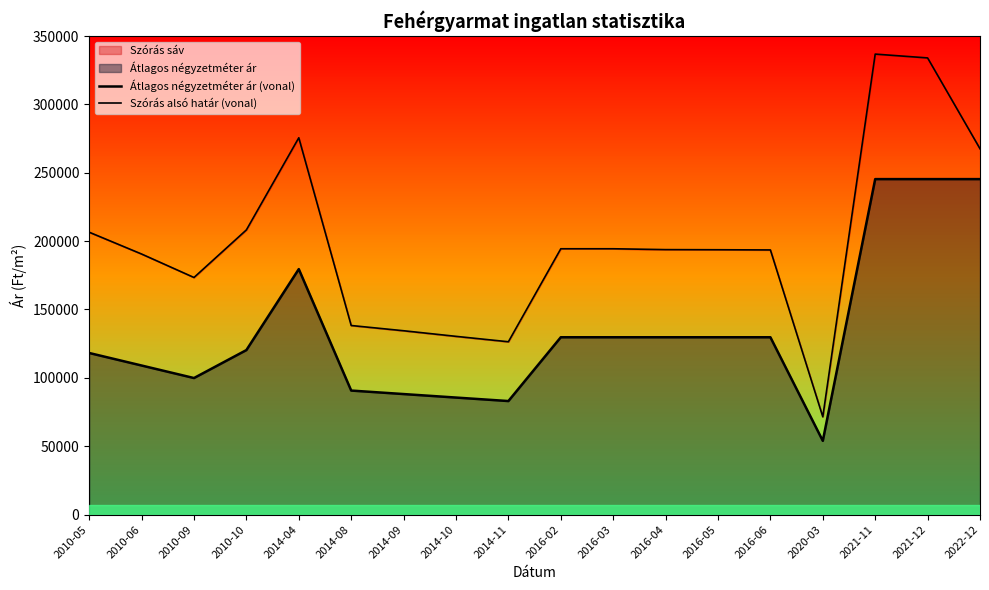

Rank the series at 2021-12 from highest to lowest value.

Szórás alsó határ (vonal), Átlagos négyzetméter ár (vonal)